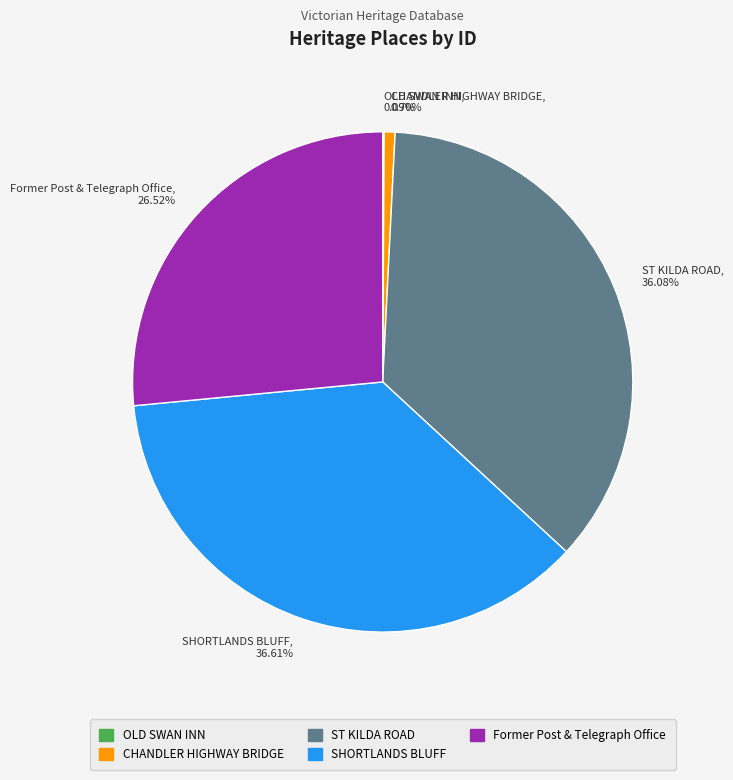

Do Former Post & Telegraph Office and CHANDLER HIGHWAY BRIDGE together represent more than half of the pie?

No